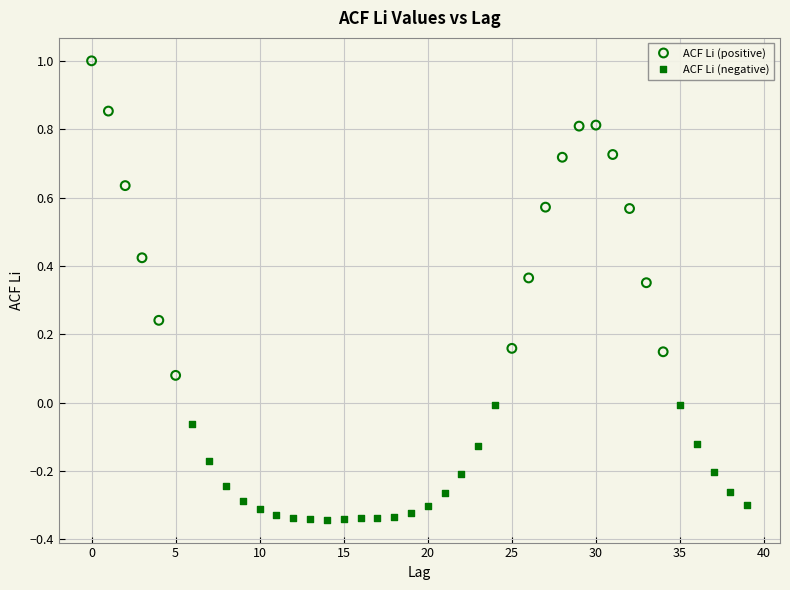

Which series contains the lowest Y value?

ACF Li (negative)